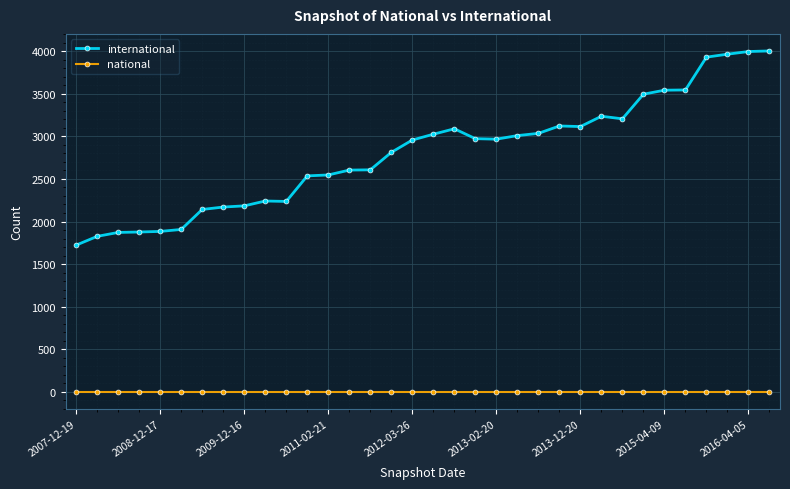

List the series in order of their overall mean, highest first.

international, national